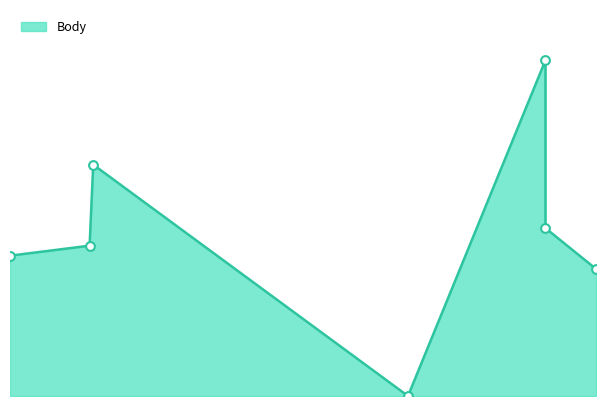

What is the ratio of the value at 2009-05-24 to the value at 2009-10-10?

1.8